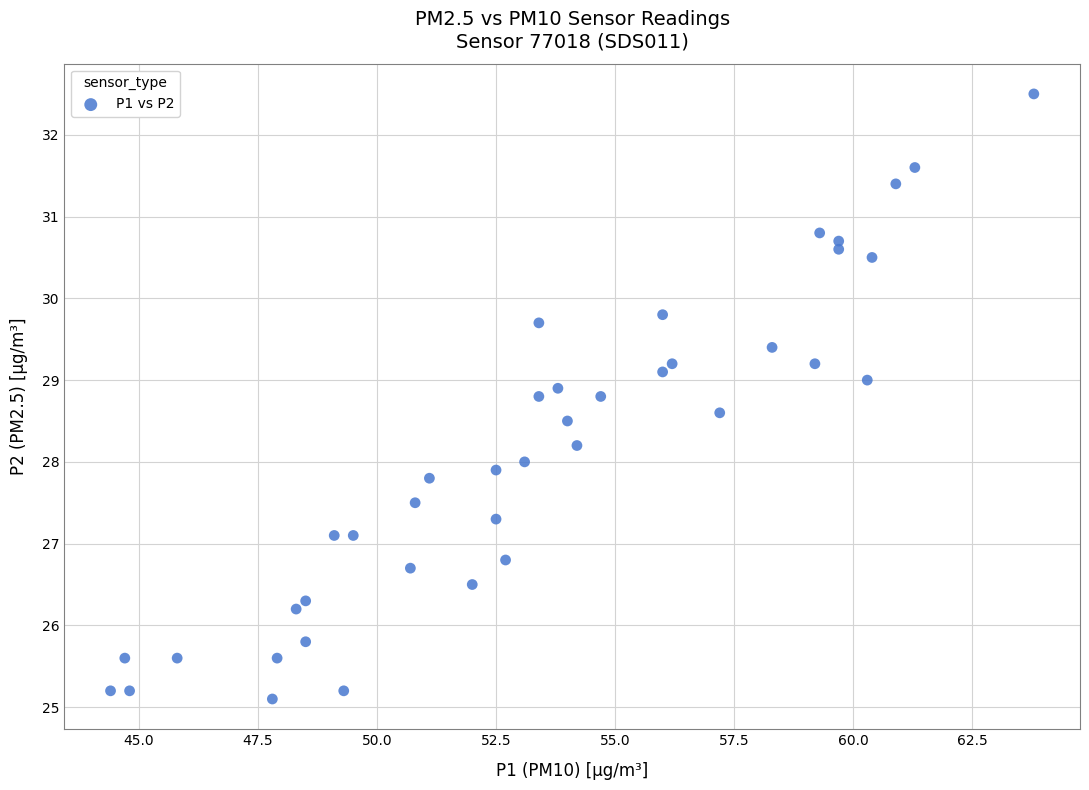

What is the range of X values (max minus min)?

19.4